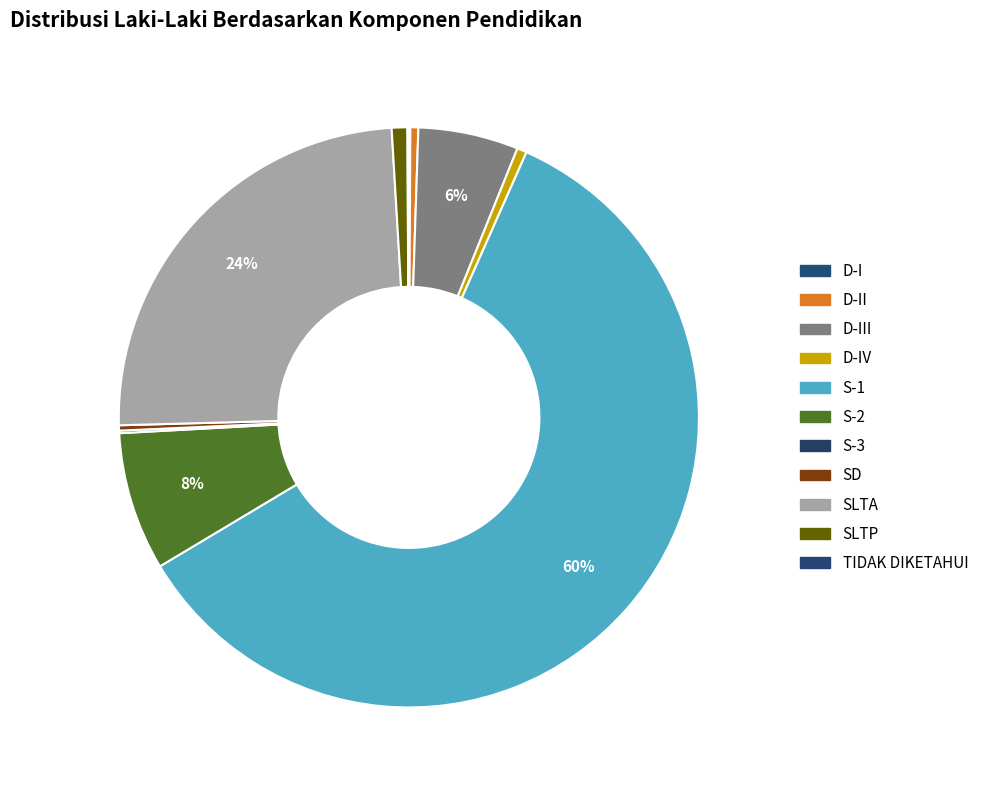

Is there a majority slice in this chart?

Yes